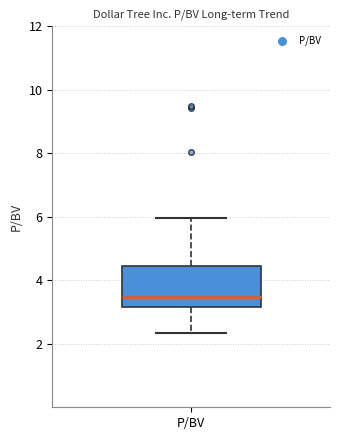

Read this box plot against the y-axis: the position of the median line, the range covered by the box, and the ends of both whiskers. The values are not printed on the chart, so give them approximately, as read against the axis.

median 3.4, box 3.2 to 4.4, whiskers 2.4 to 6.0